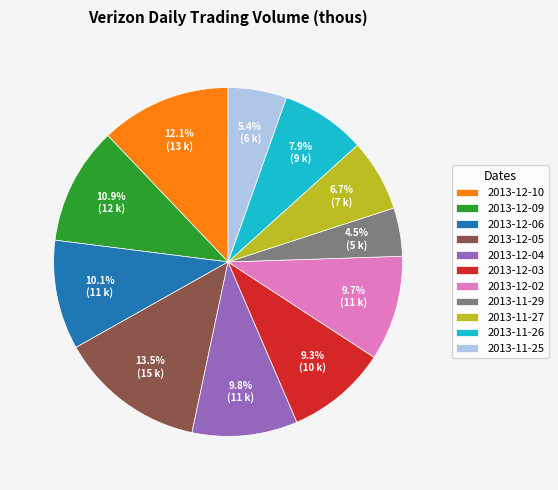

Is there a majority slice in this chart?

No